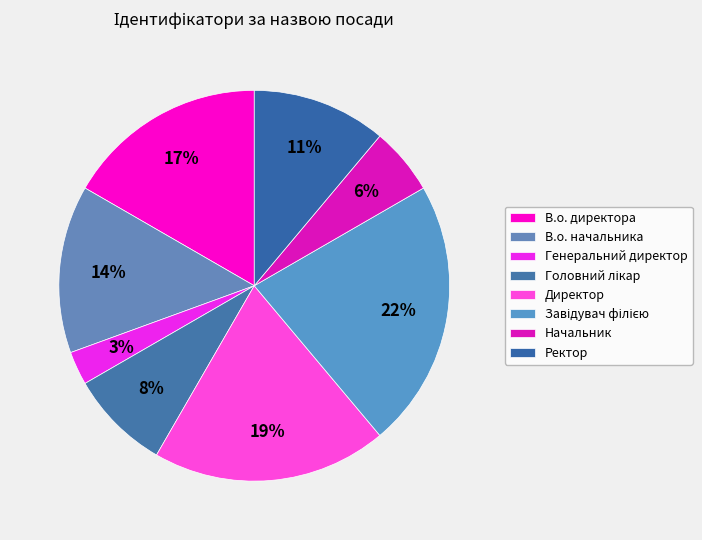

To the nearest percent, what is the difference between the largest and smallest slice percentages?

19%